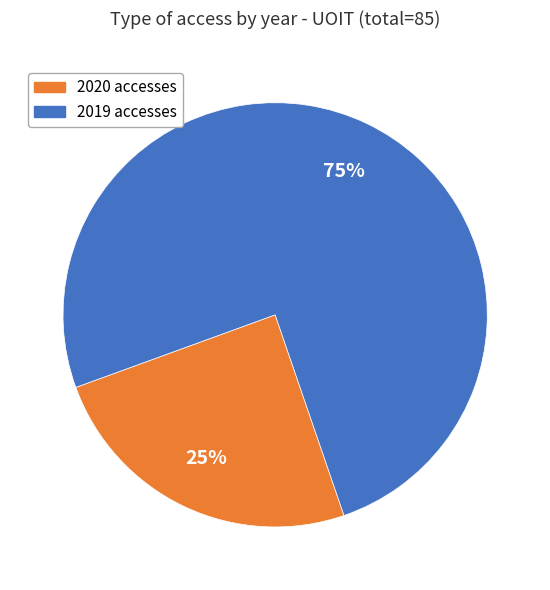

Which has a higher value, 2019 accesses or 2020 accesses?

2019 accesses